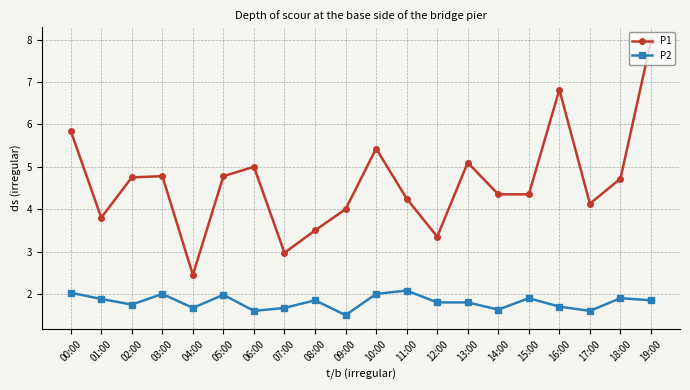

Where is the first local minimum for P1?

01:00